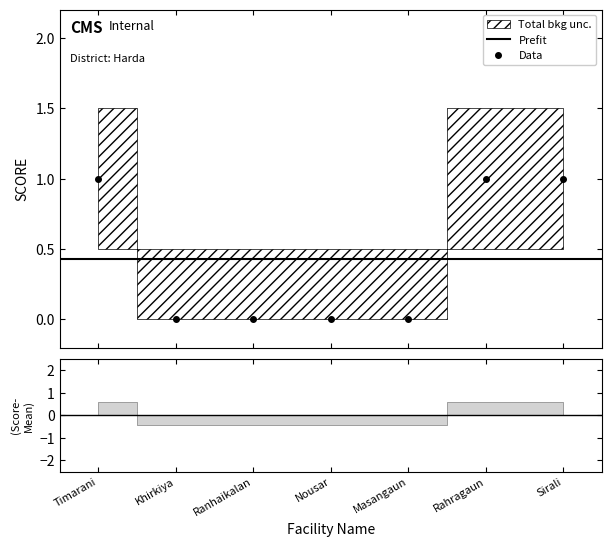

Read the value at Rahragaun.

1